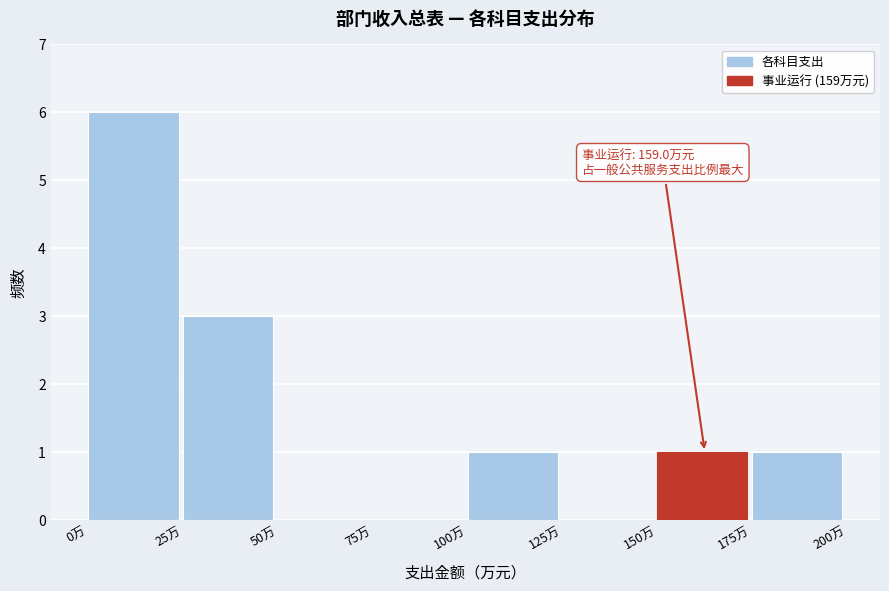

Which range on the x-axis has the tallest bar?

0 to 25